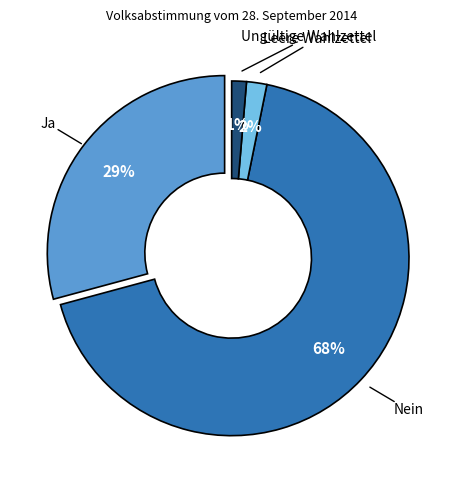

To the nearest percent, what is the combined percentage of Nein and Leere Wahlzettel?

69%